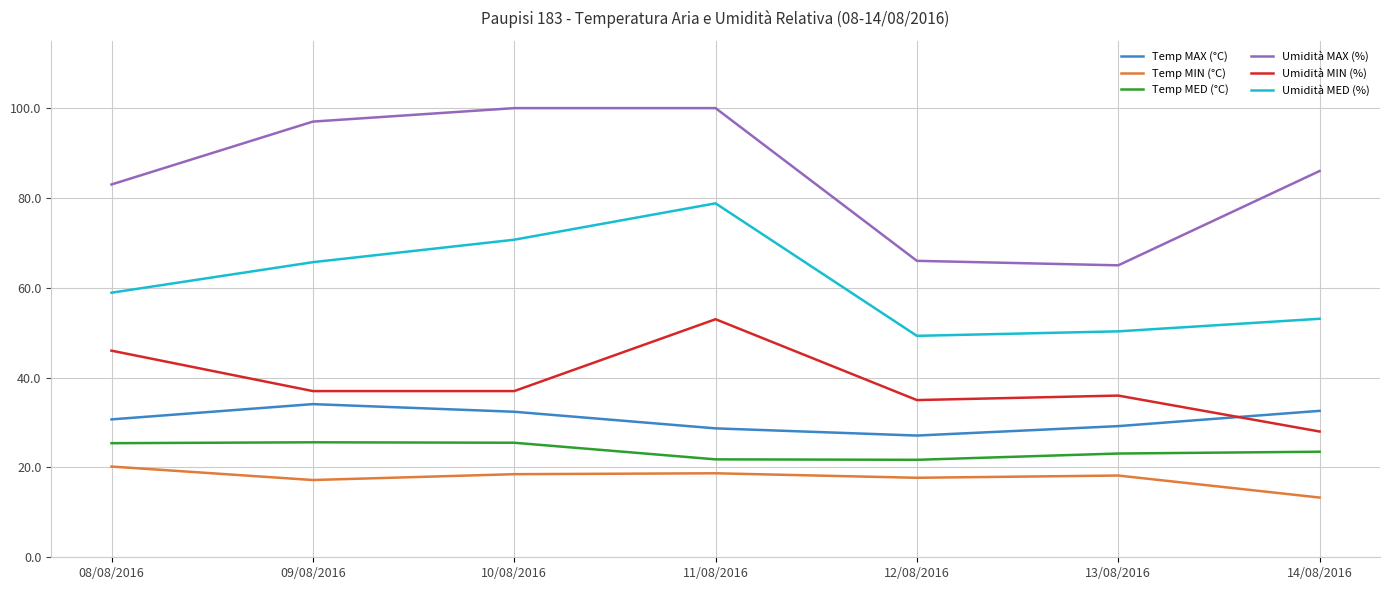

What are all the series names shown in the legend?

Temp MAX (°C), Temp MIN (°C), Temp MED (°C), Umidità MAX (%), Umidità MIN (%), Umidità MED (%)